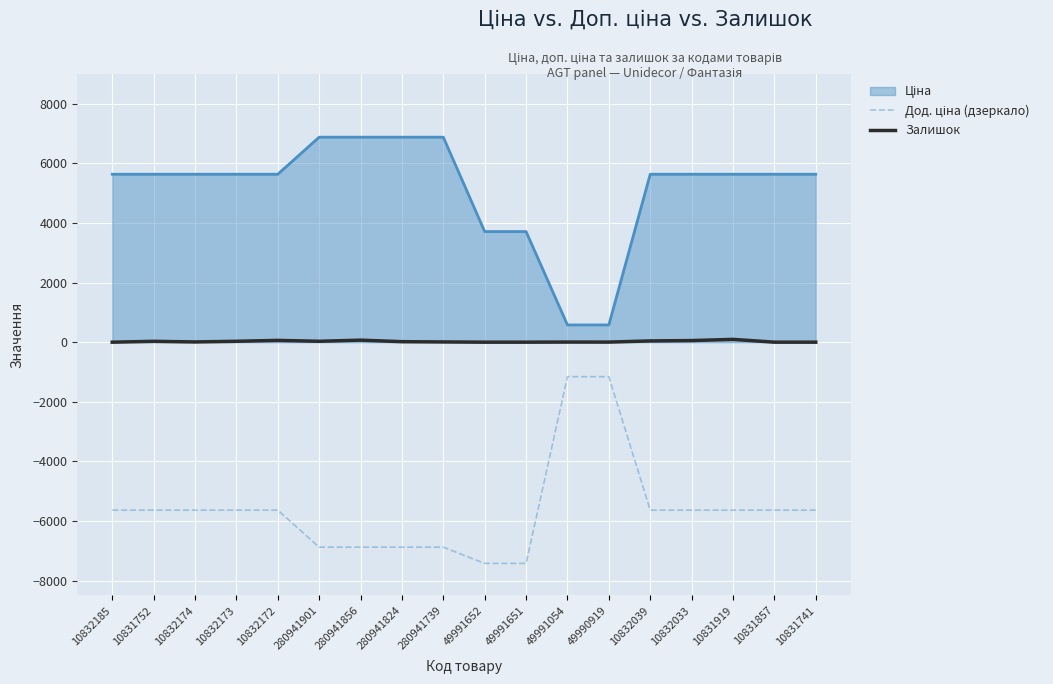

What is the maximum value shown in the chart?

6879.5